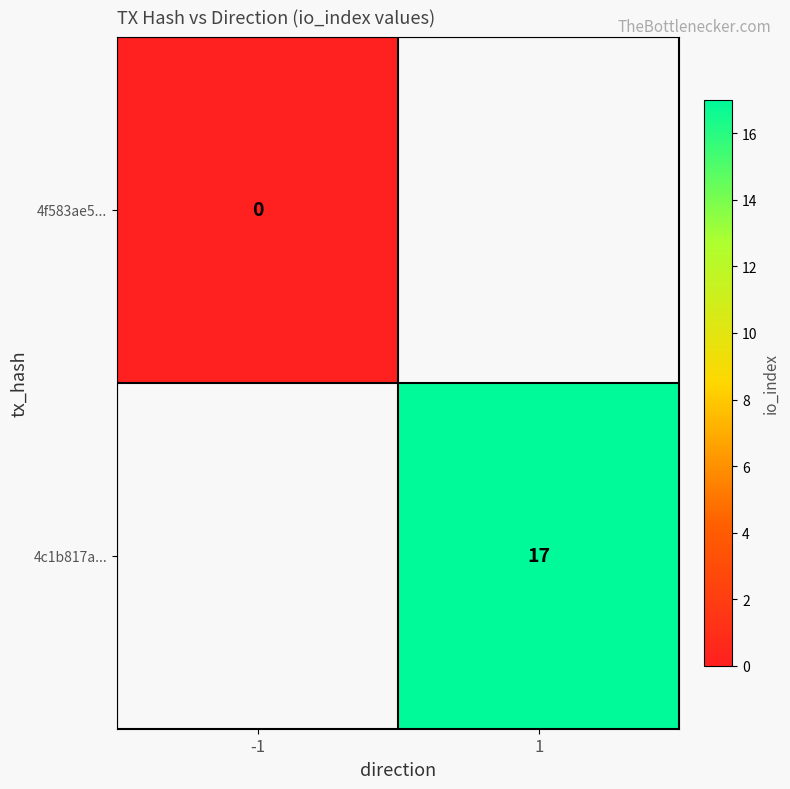

Is the value of 4f583ae5... at -1 greater than the value of 4c1b817a... at 1?

No